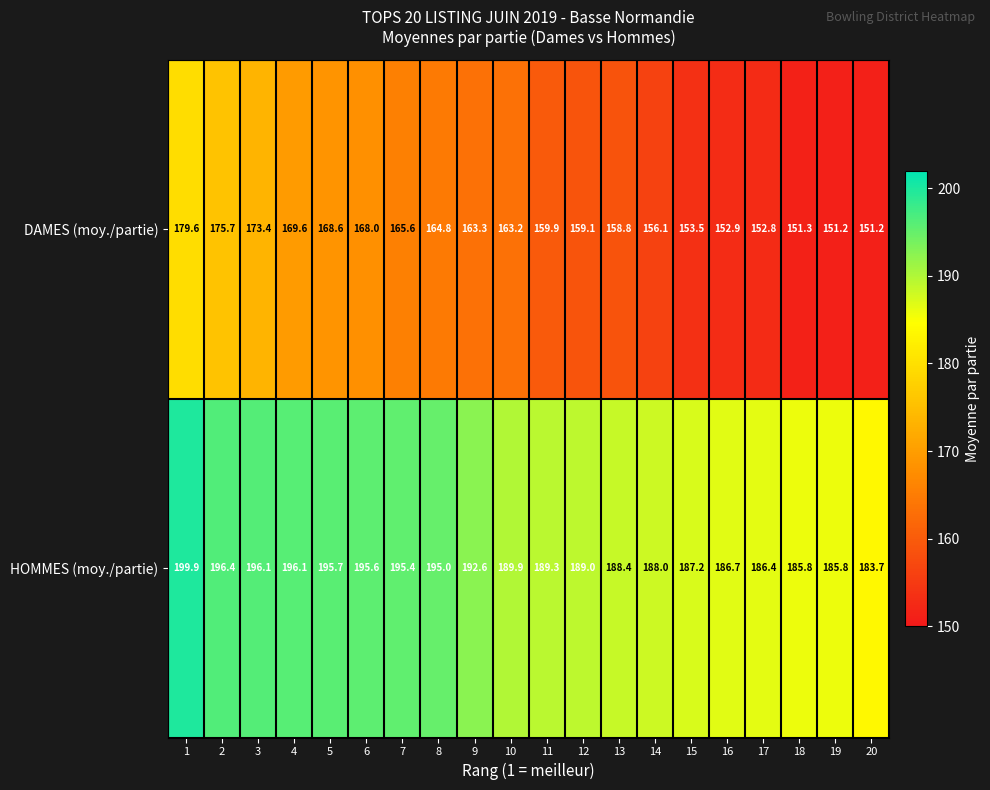

What is the difference between the highest and lowest values at 17?

33.6